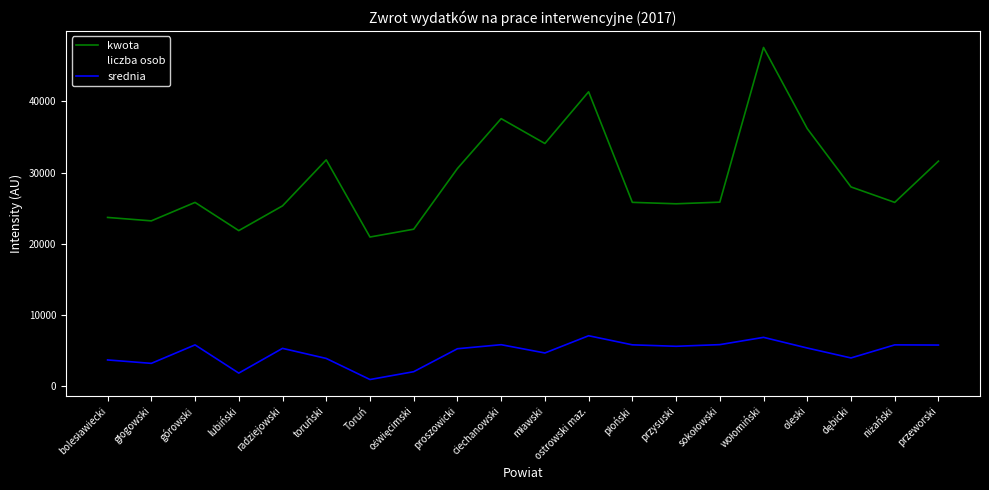

Read the liczba osob value at oleski.

10003.0